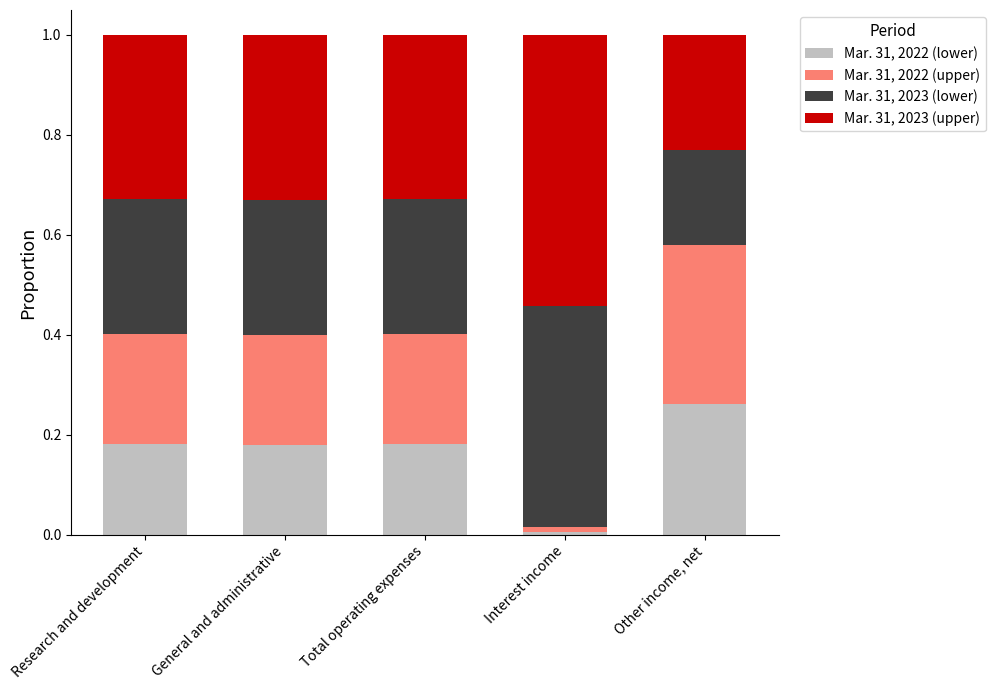

Which category has the highest value in the Mar. 31, 2022 (lower) series?

Other income, net